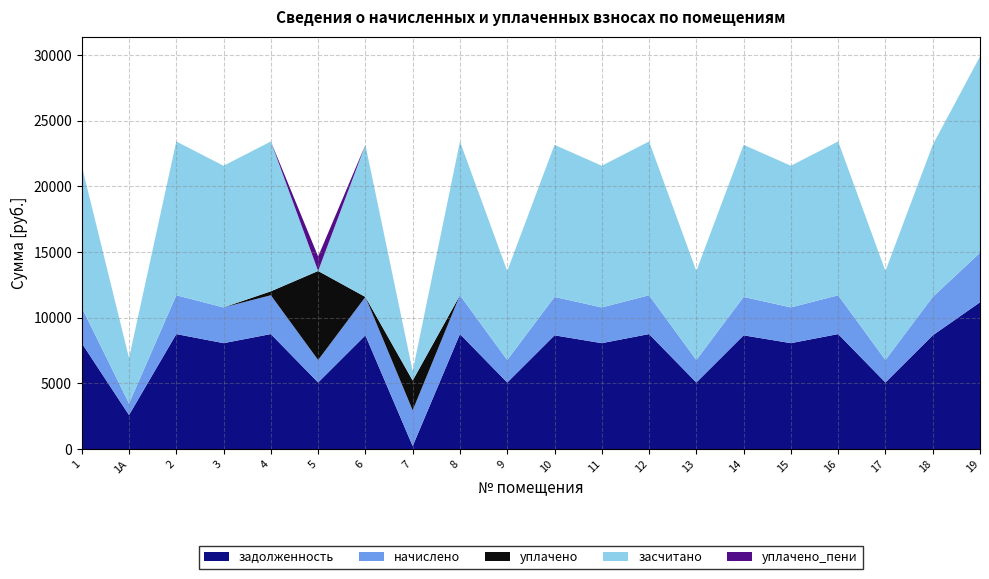

Reading left to right, what are all the values shown in this chart?

задолженность: 8064.0	2592.0	8755.2	8064.0	8755.2	5068.8	8659.2	226.8	8755.2	5068.8	8659.2	8064.0	8755.2	5068.8	8659.2	8064.0	8755.2	5068.8	8659.2	11174.4
начислено: 2721.6	874.8	2954.9	2721.6	2954.9	1710.7	2922.5	2721.6	2954.9	1710.7	2922.5	2721.6	2954.9	1710.7	2922.5	2721.6	2954.9	1710.7	2922.5	3771.4
уплачено: 0.0	0.0	0.0	0.0	302.0	6778.7	0.0	2268.2	0.0	0.0	0.0	0.0	0.0	0.0	0.0	0.0	0.0	0.0	0.0	0.0
засчитано: 10785.6	3466.8	11710.1	10785.6	11408.1	0.8	11581.7	680.2	11710.1	6779.5	11581.7	10785.6	11710.1	6779.5	11581.7	10785.6	11710.1	6779.5	11581.7	14945.8
уплачено_пени: 0.0	0.0	0.0	0.0	0.0	1106.3	0.0	11.8	0.0	0.0	0.0	0.0	0.0	0.0	0.0	0.0	0.0	0.0	0.0	0.0